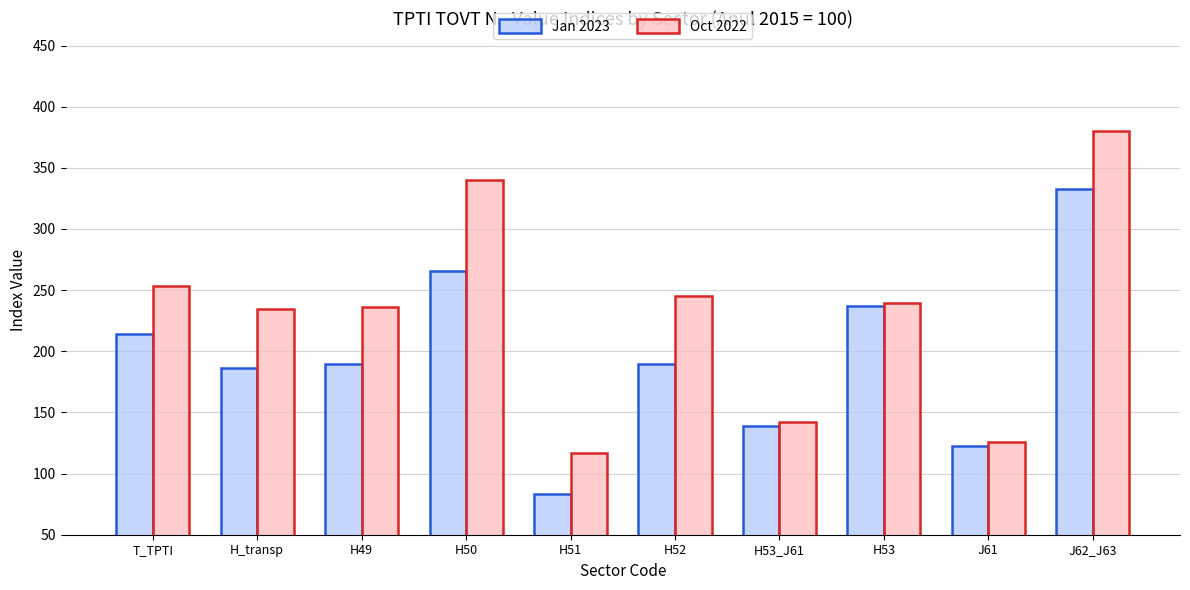

At H50, list the series in order from smallest to largest.

Jan 2023, Oct 2022